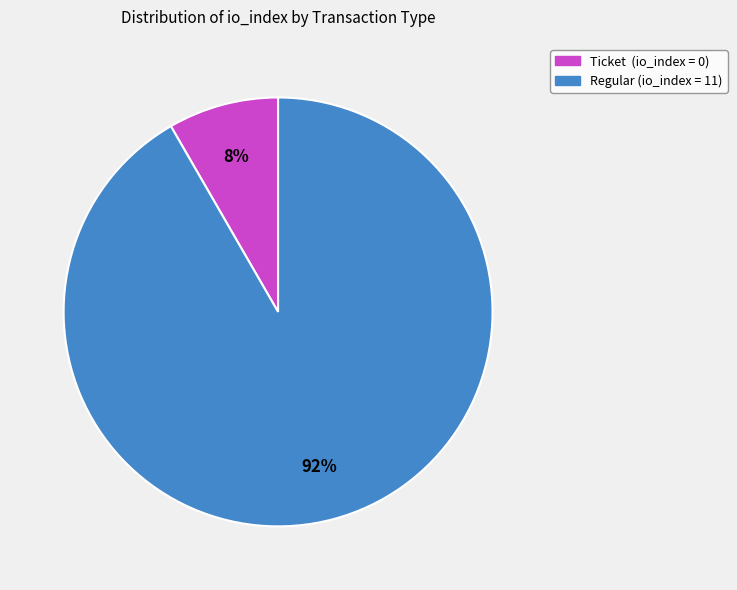

To the nearest percent, what is the average slice percentage?

50%